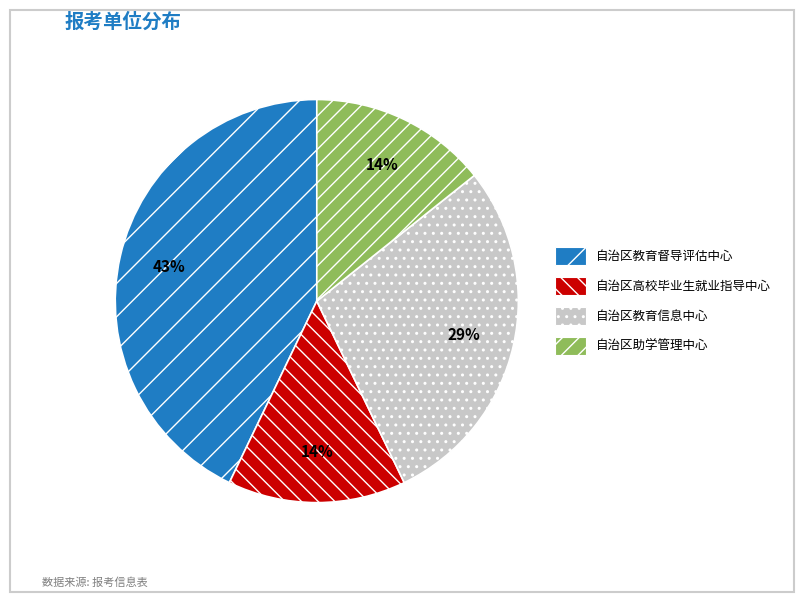

Combined, do 自治区助学管理中心 and 自治区高校毕业生就业指导中心 account for over 50%?

No